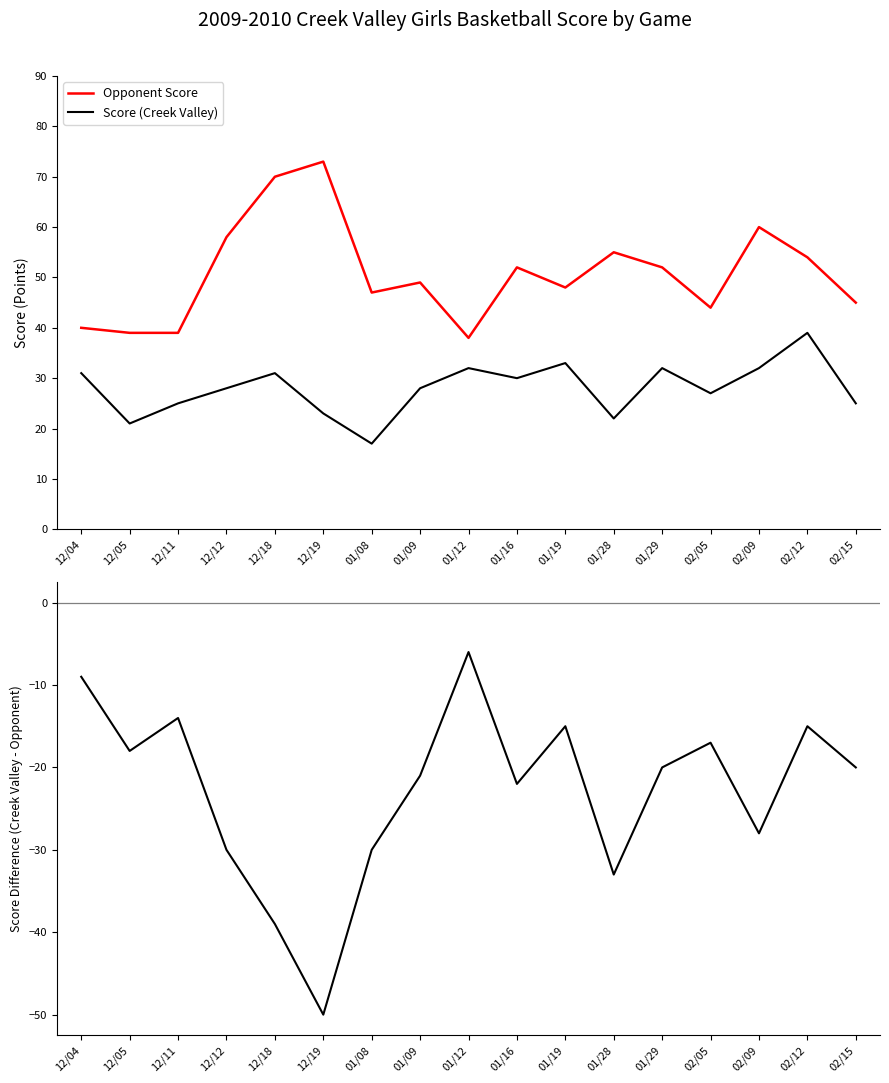

What is the value of the Opponent Score point at the 6th from the left?

73